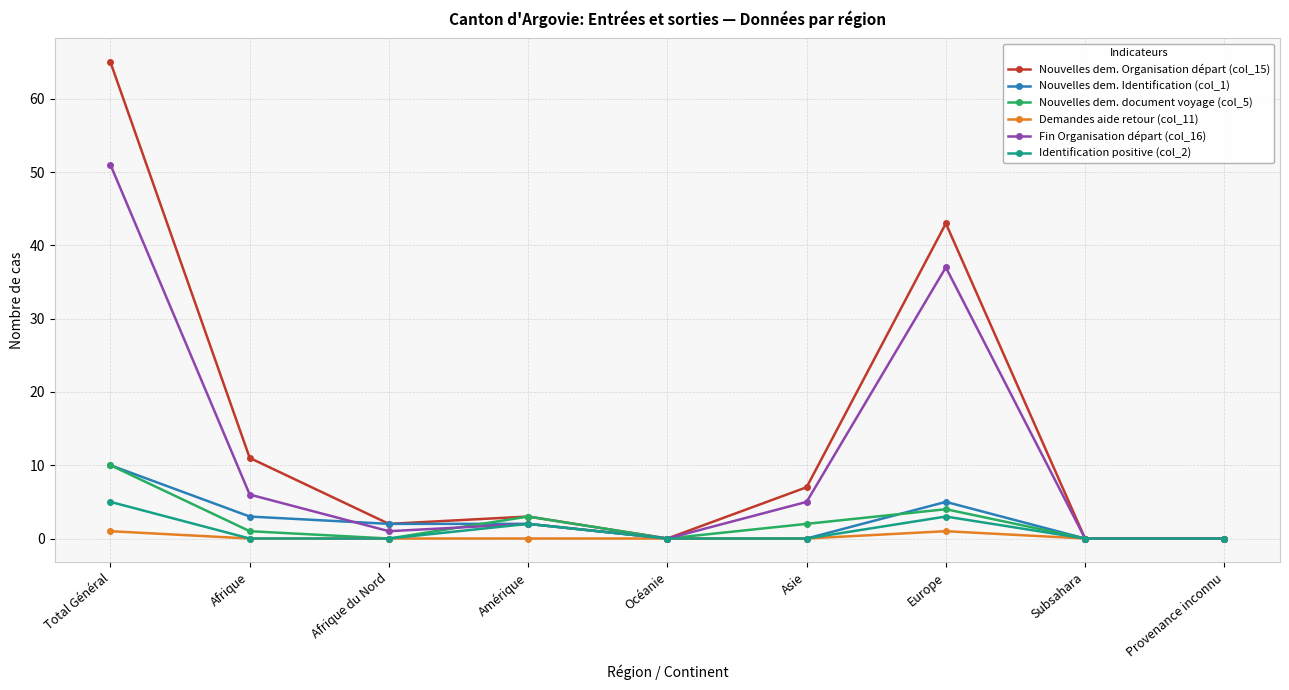

How many lines are shown in the chart?

6